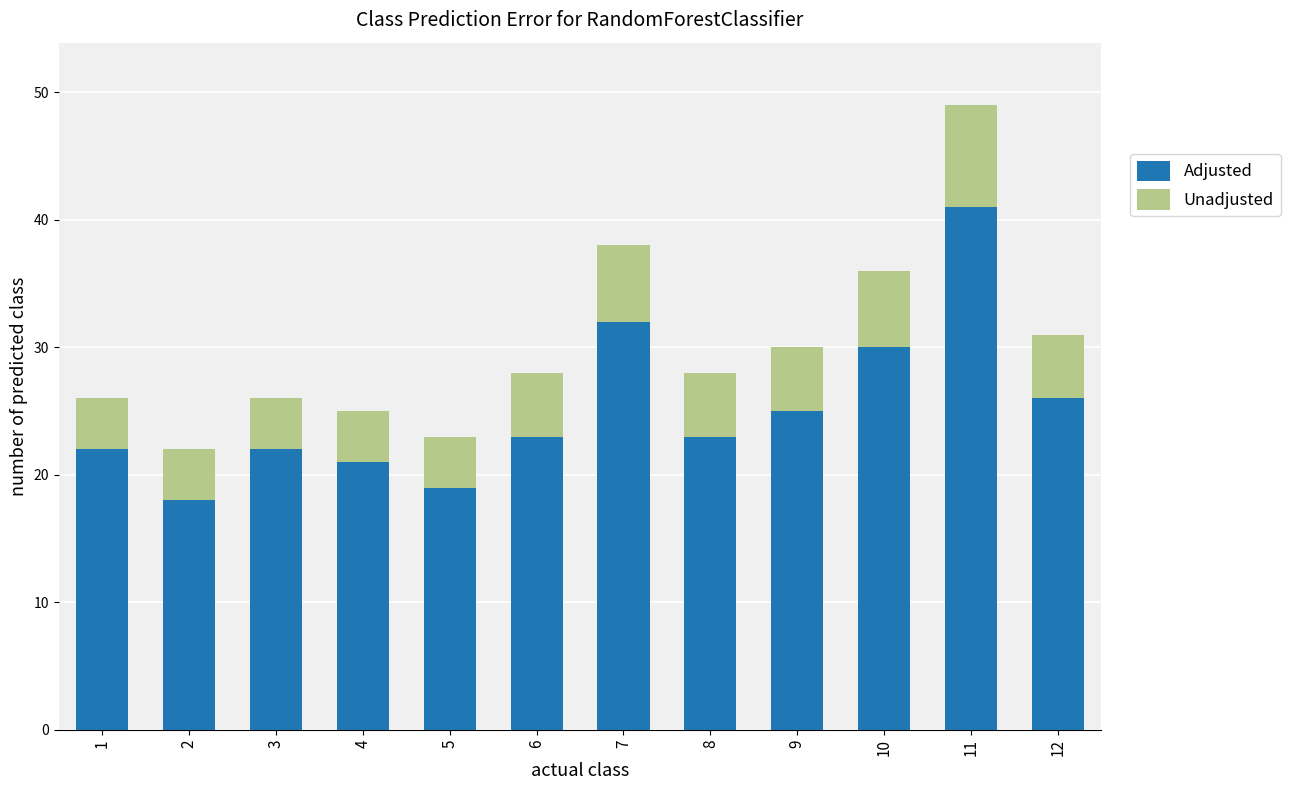

Reading left to right, list the values for the Adjusted series.

22	18	22	21	19	23	32	23	25	30	41	26